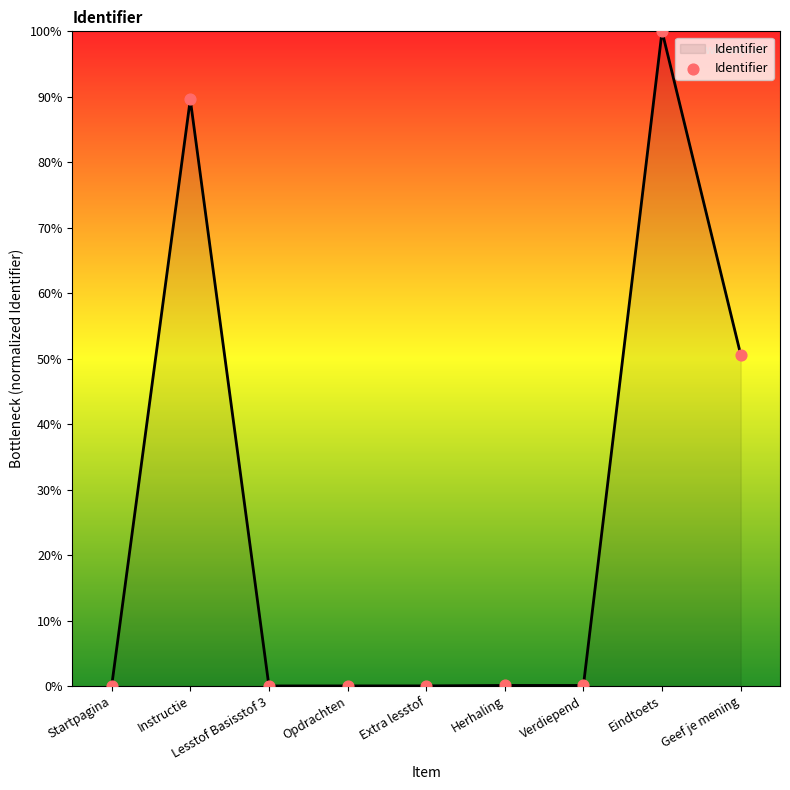

Between Geef je mening and Herhaling, which is larger?

Geef je mening